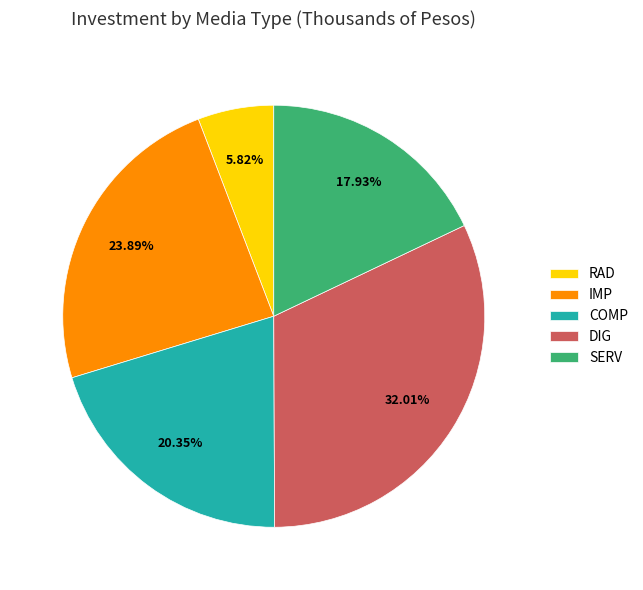

How many slices are in this pie chart?

5